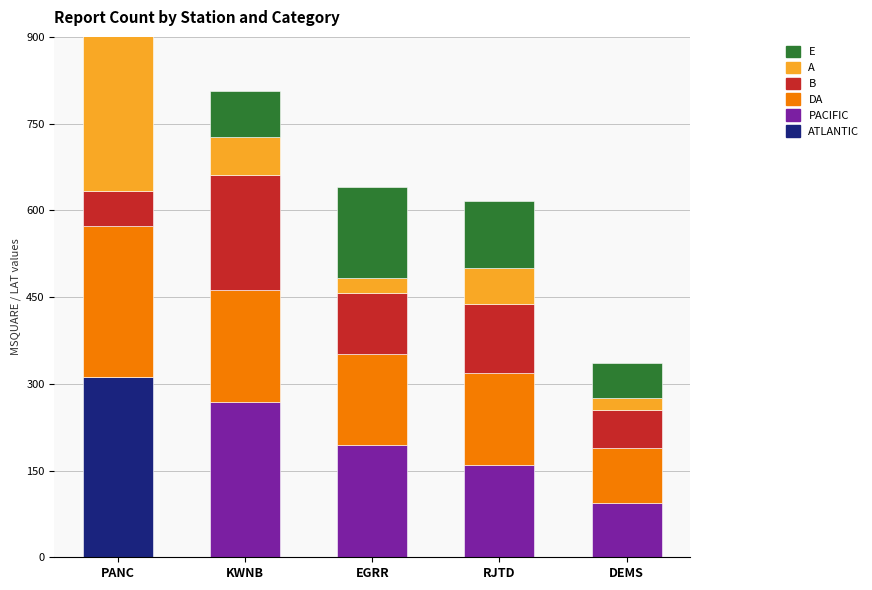

How many categories are shown in the chart?

5